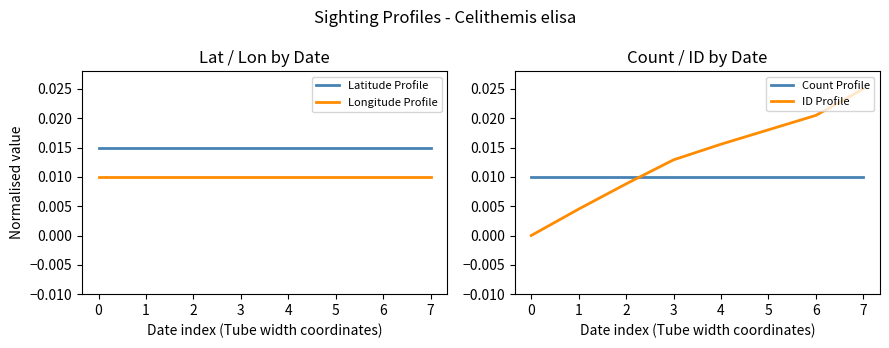

Is the value of Count Profile at 6 greater than the value of ID Profile at 0?

Yes